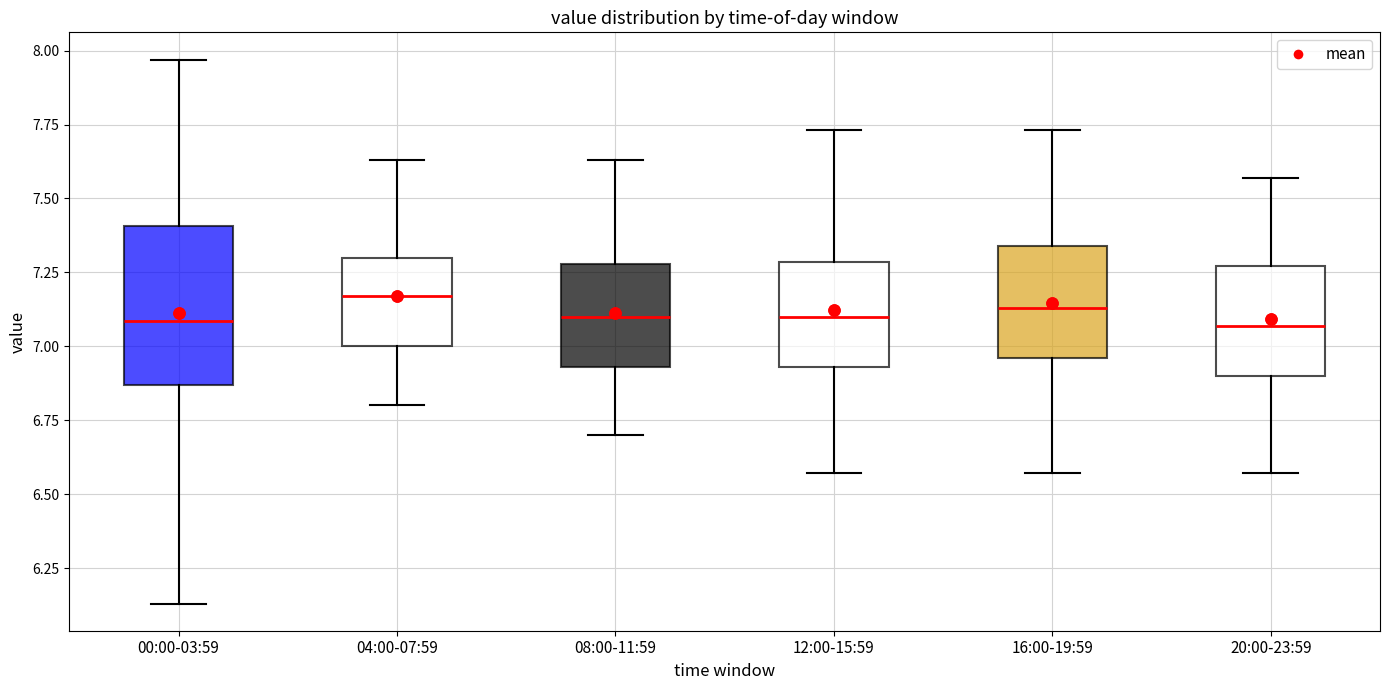

Reading left to right, transcribe this box plot: for each box, give where its median line is, the range the box spans, and where its two whiskers end, as read against the y-axis. The values are not printed on the chart, so give them approximately, as read against the axis.

00:00-03:59: median 7.10, box 6.85 to 7.40, whiskers 6.15 to 7.95
04:00-07:59: median 7.15, box 7.00 to 7.30, whiskers 6.80 to 7.65
08:00-11:59: median 7.10, box 6.95 to 7.30, whiskers 6.70 to 7.65
12:00-15:59: median 7.10, box 6.95 to 7.30, whiskers 6.55 to 7.75
16:00-19:59: median 7.15, box 6.95 to 7.35, whiskers 6.55 to 7.75
20:00-23:59: median 7.05, box 6.90 to 7.25, whiskers 6.55 to 7.55